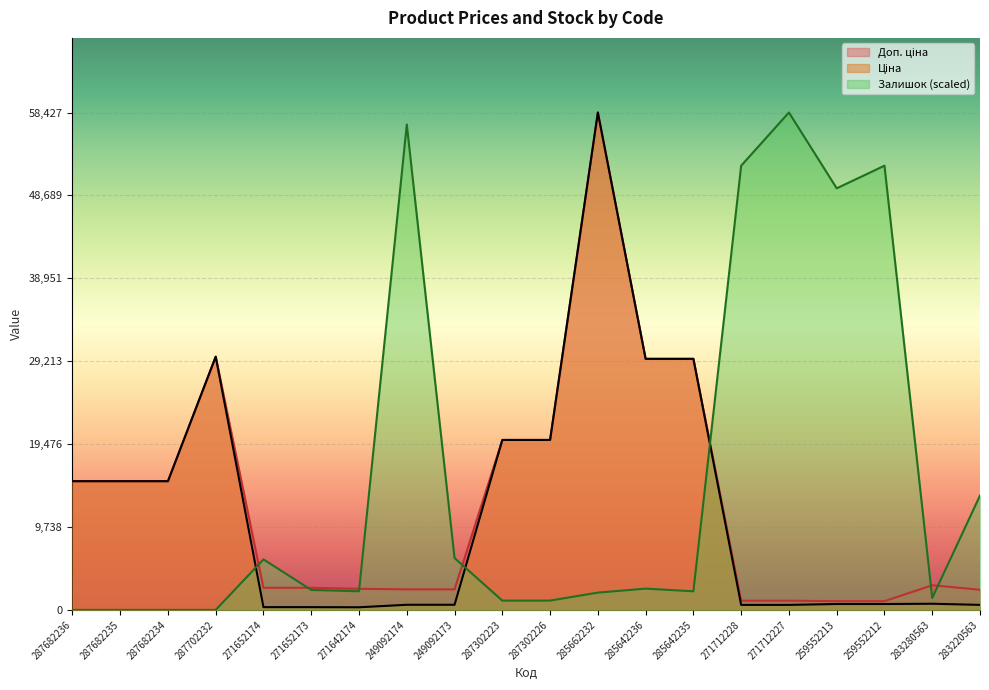

How many lines are shown in the chart?

3